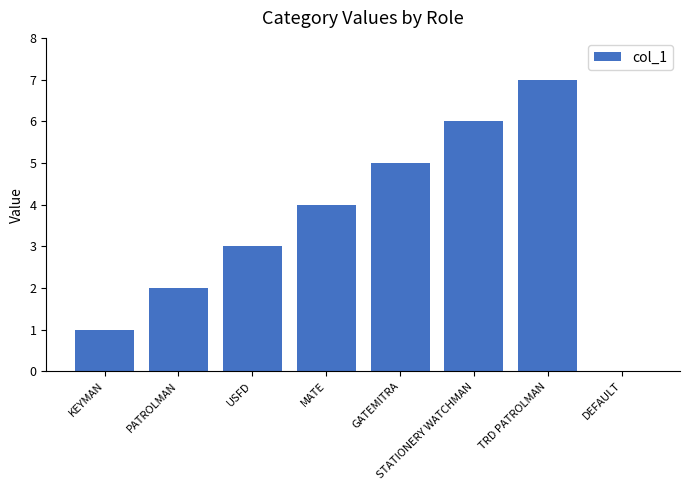

What is the greatest value displayed?

7